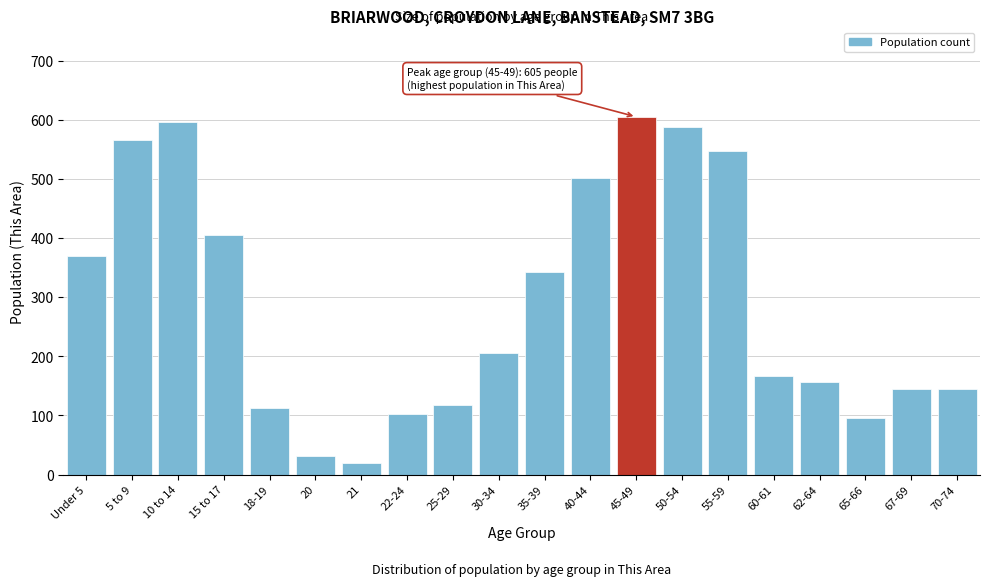

True or false: the data shows 117 at 25-29.

True